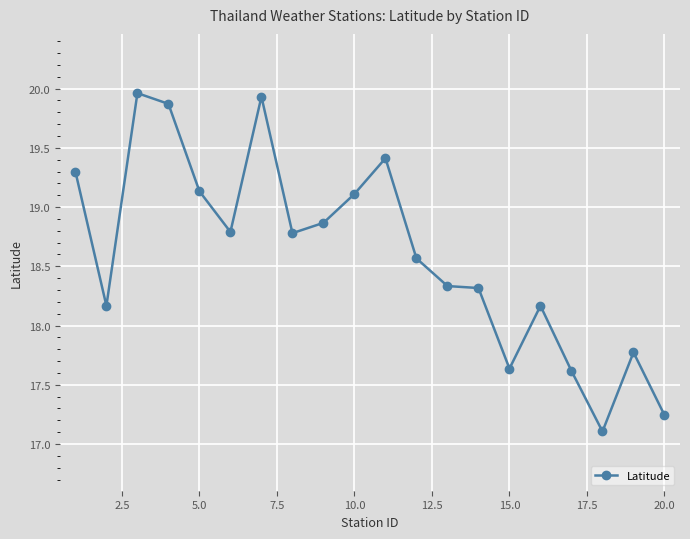

Does the chart display data point markers on the line(s)?

Yes